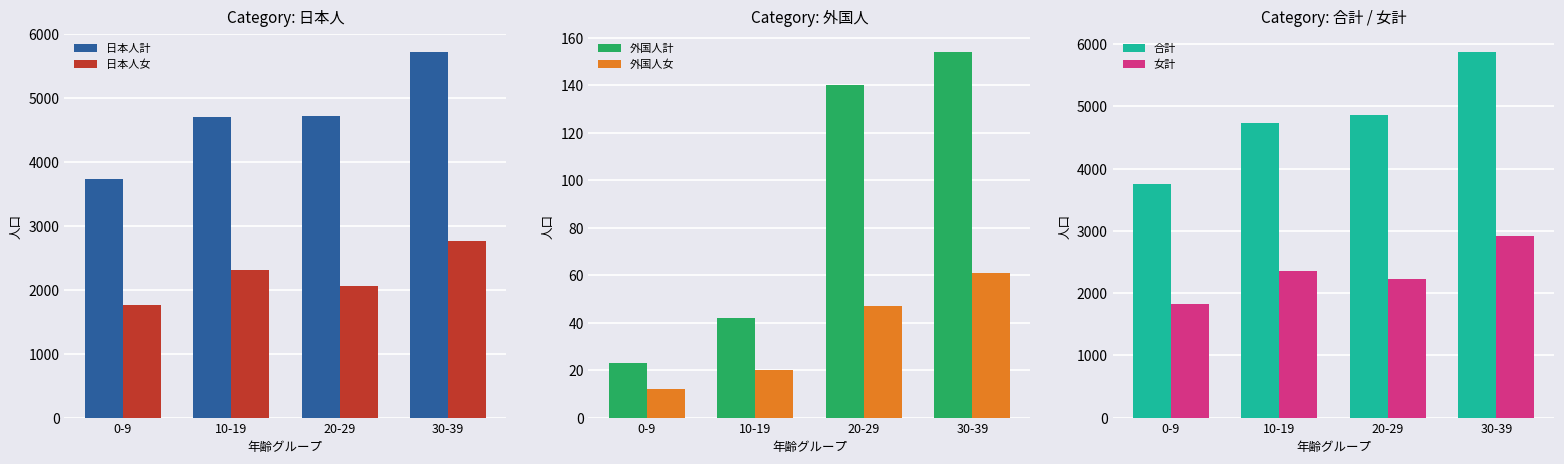

True or false: 日本人女 has a value of 1757 at 0-9.

True